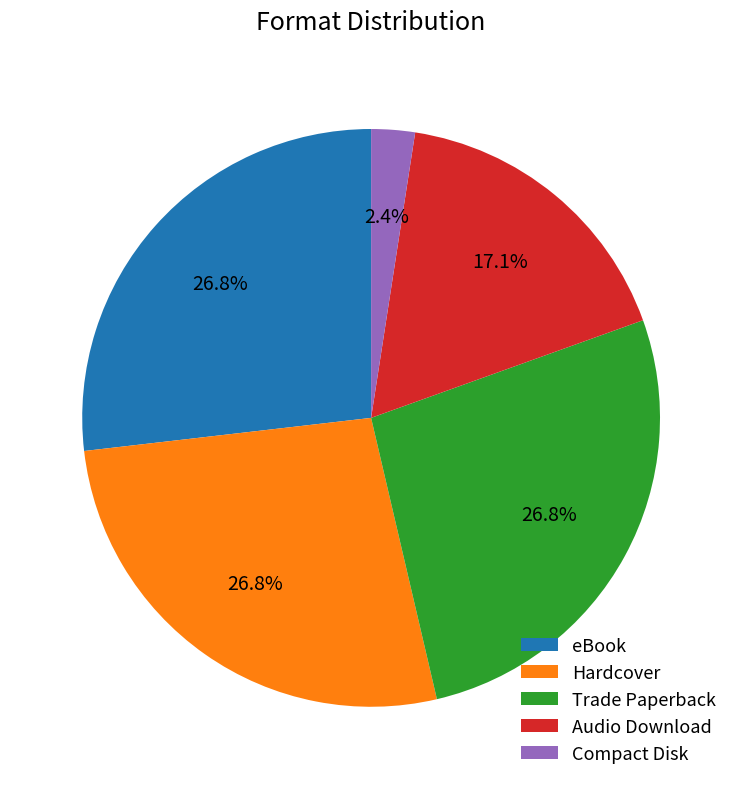

Approximately how many times larger is the value at Hardcover compared to Trade Paperback?

1.0